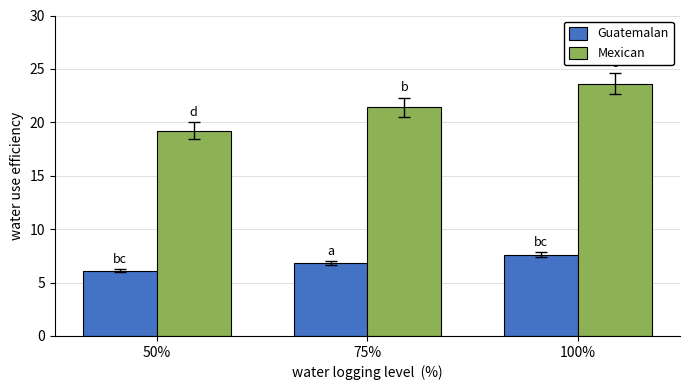

What is the highest value of the Mexican series?

23.6